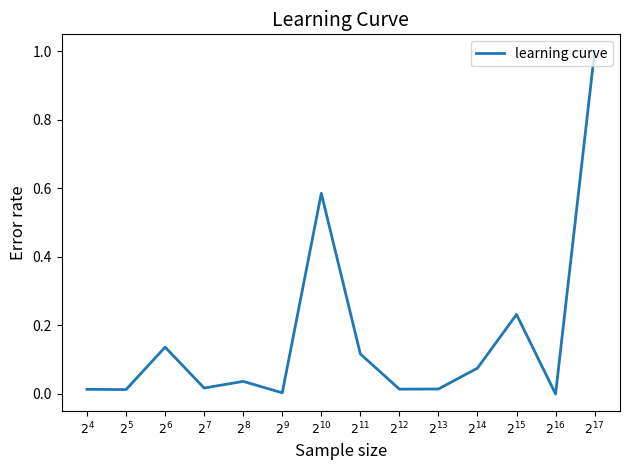

Does the chart display data point markers on the line(s)?

No